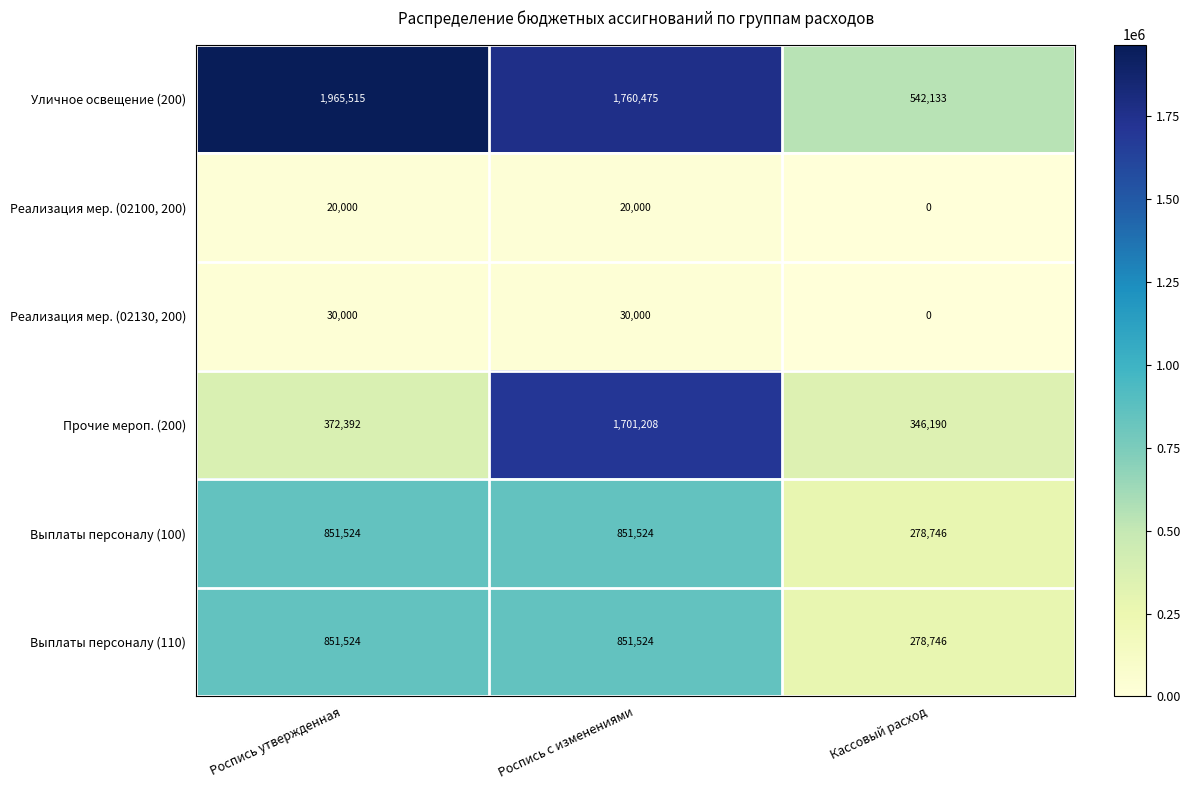

What is the sum of all Прочие мероп. (200) values?

2419790